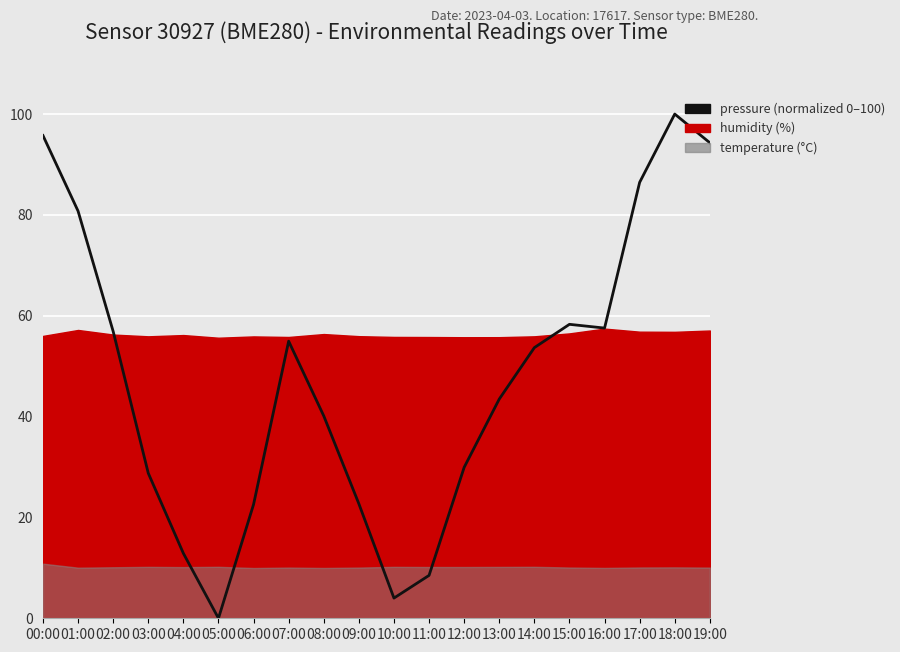

Is it true that the value at 02:00 is 99.1?

False